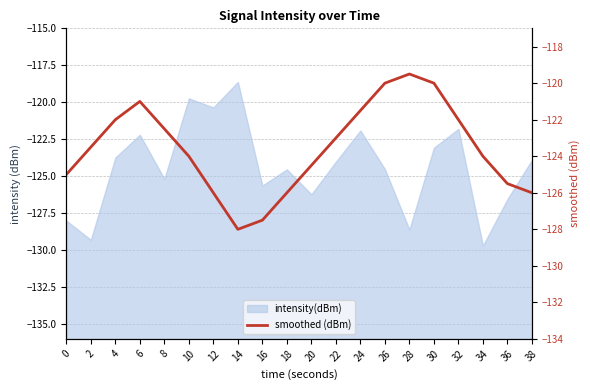

Is it true that the value at 0 is -125.0?

True